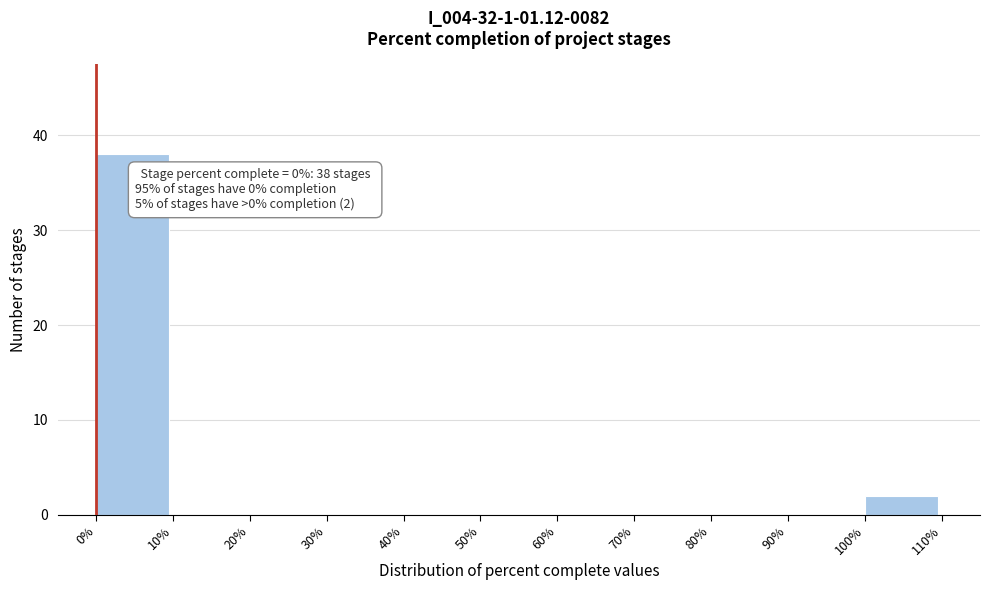

Which range on the x-axis has the tallest bar?

0% to 10%